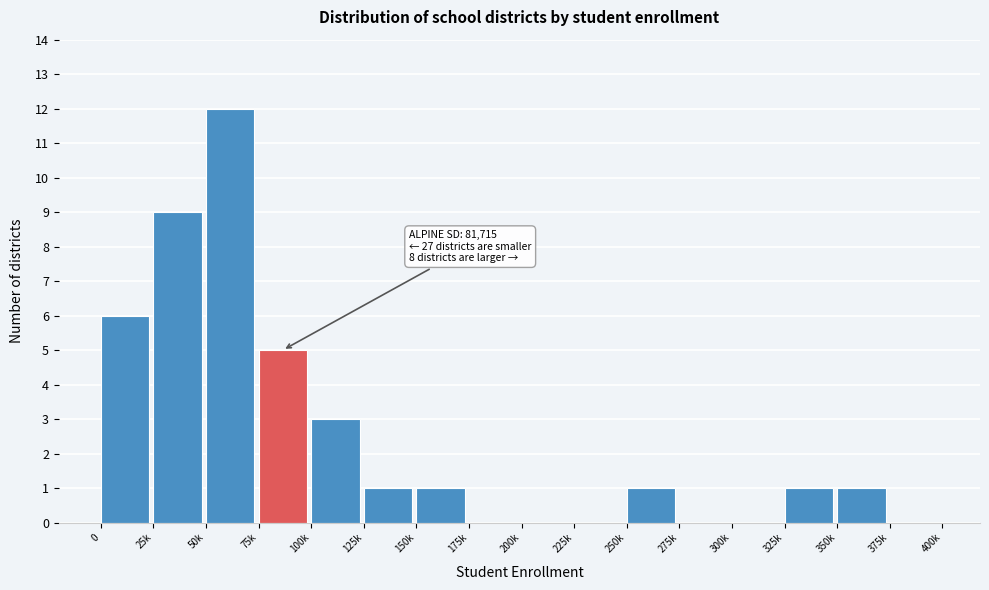

Reading left to right, list all the values displayed in this chart.

0=6	25k=9	50k=12	75k=5	100k=3	125k=1	150k=1	175k=0	200k=0	225k=0	250k=1	275k=0	300k=0	325k=1	350k=1	375k=0